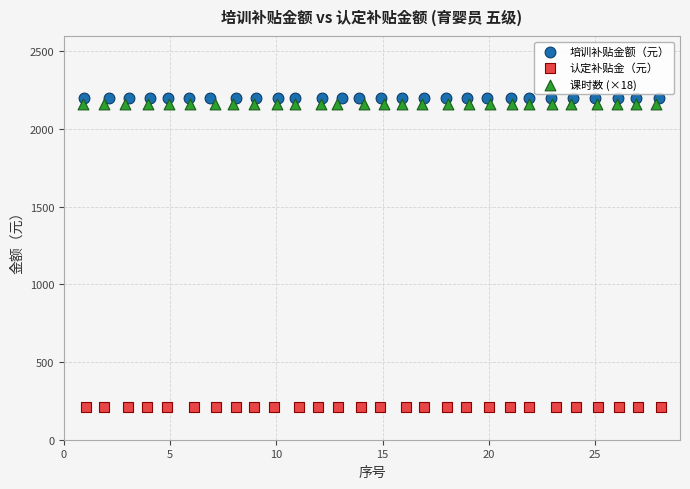

Which series contains the lowest Y value?

认定补贴金（元）